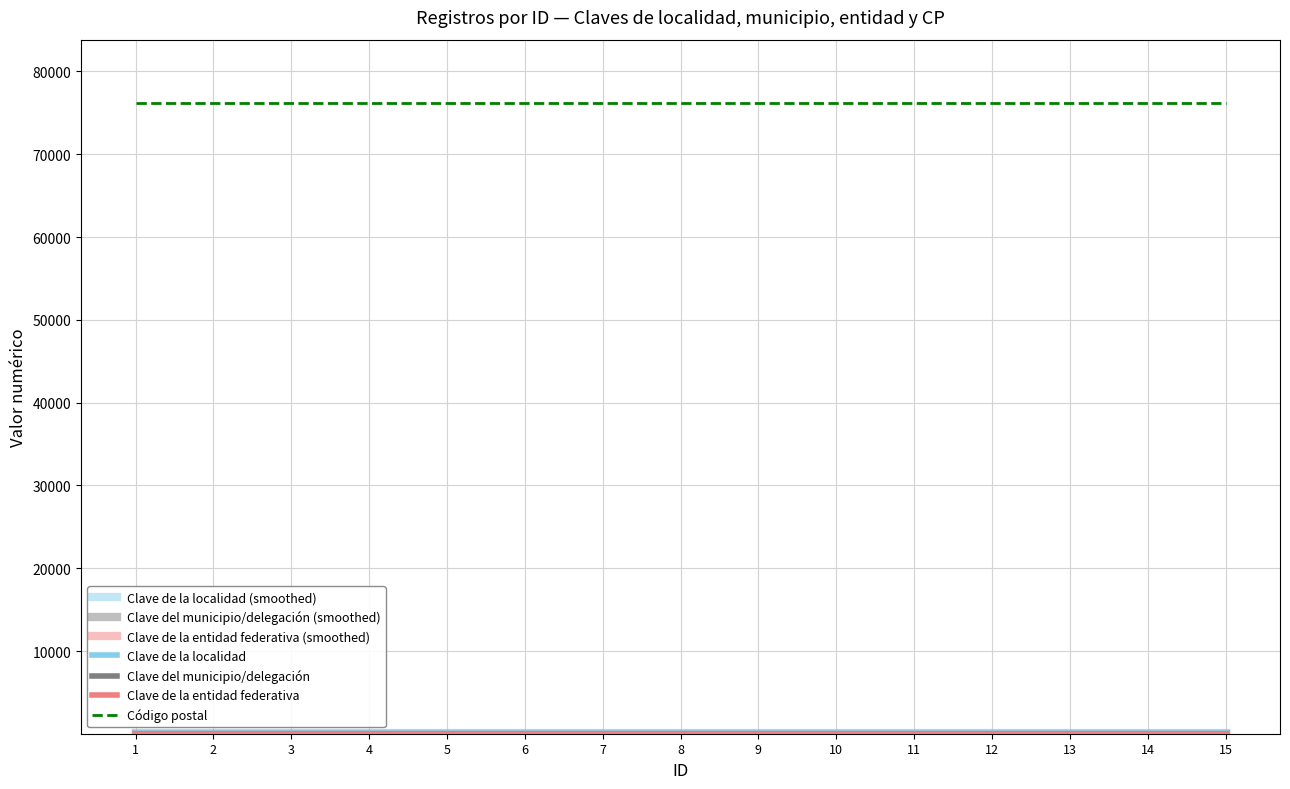

Is this an area chart (filled region under the line)?

No